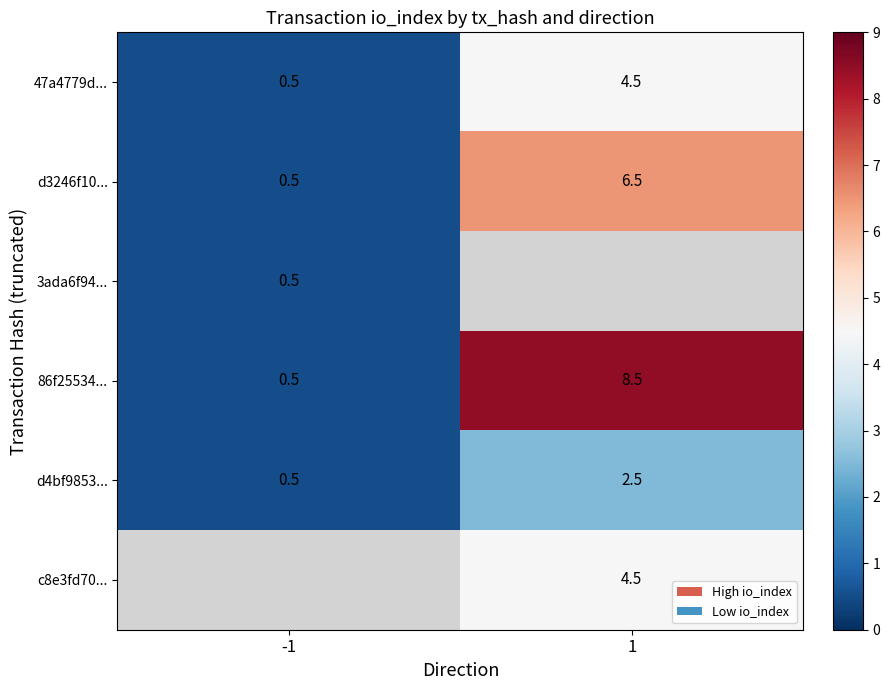

Which category has the lowest value across all series?

-1